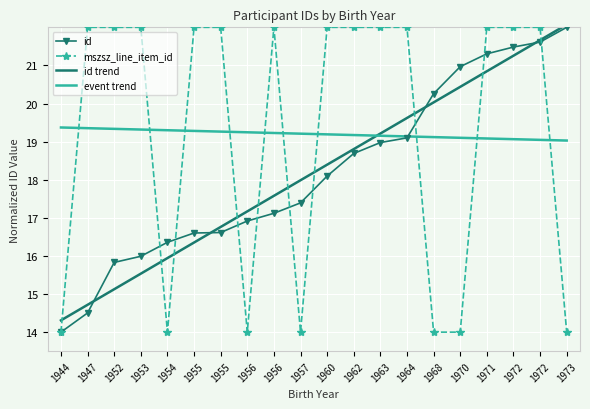

Reading right to left, transcribe all the data shown in this chart.

id: 22.0	21.6	21.5	21.3	21.0	20.3	19.1	19.0	18.7	18.1	17.4	17.1	16.9	16.6	16.6	16.4	16.0	15.8	14.5	14.0
mszsz_line_item_id: 14.0	22.0	22.0	22.0	14.0	14.0	22.0	22.0	22.0	22.0	14.0	22.0	14.0	22.0	22.0	14.0	22.0	22.0	22.0	14.0
id trend: 22.1	21.7	21.3	20.8	20.4	20.0	19.6	19.2	18.8	18.4	18.0	17.6	17.2	16.8	16.4	15.9	15.5	15.1	14.7	14.3
event trend: 19.0	19.0	19.1	19.1	19.1	19.1	19.1	19.2	19.2	19.2	19.2	19.2	19.2	19.3	19.3	19.3	19.3	19.3	19.4	19.4